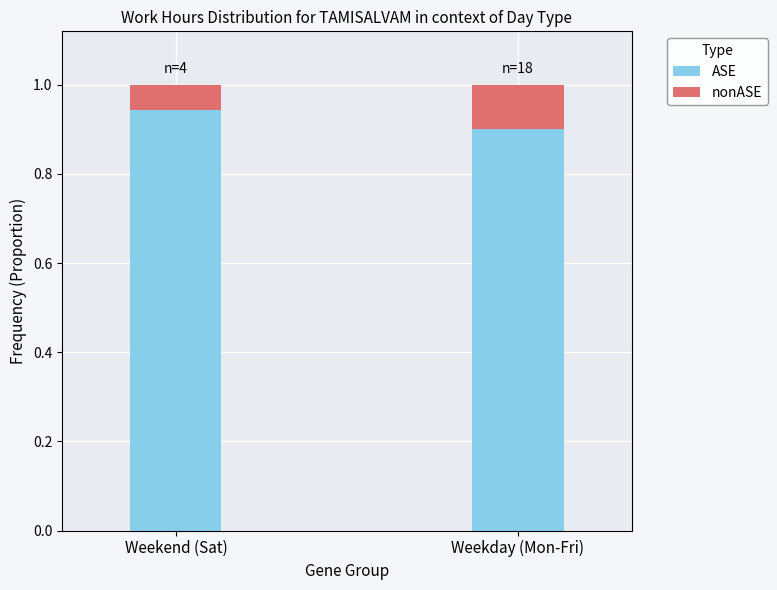

The value of ASE at Weekend (Sat) is 0.5. True or false?

False